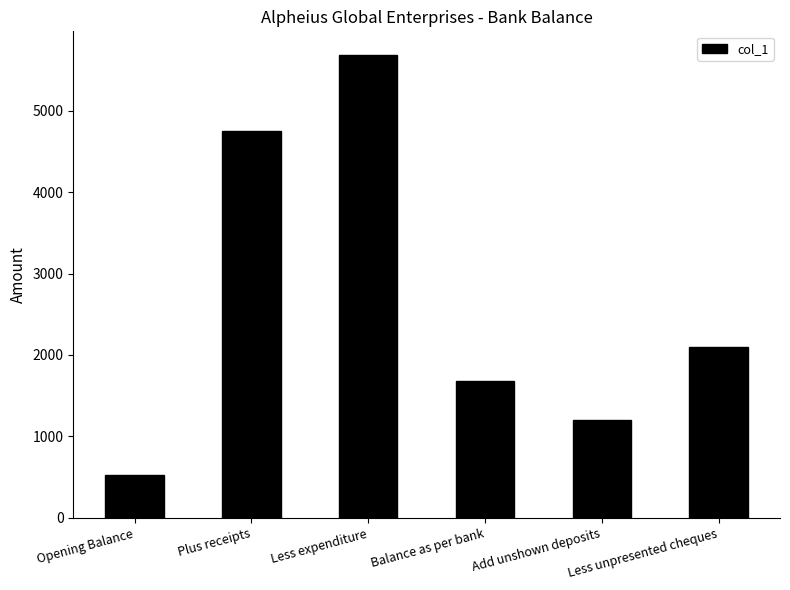

Rank the categories by value from lowest to highest.

Opening Balance, Add unshown deposits, Balance as per bank, Less unpresented cheques, Plus receipts, Less expenditure